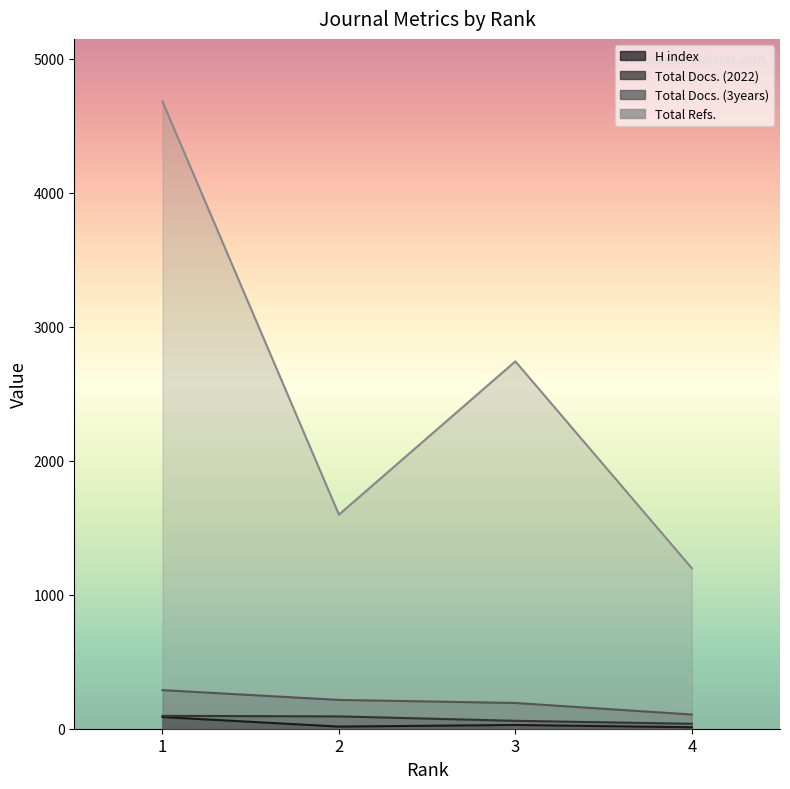

What is the minimum value shown in the chart?

11